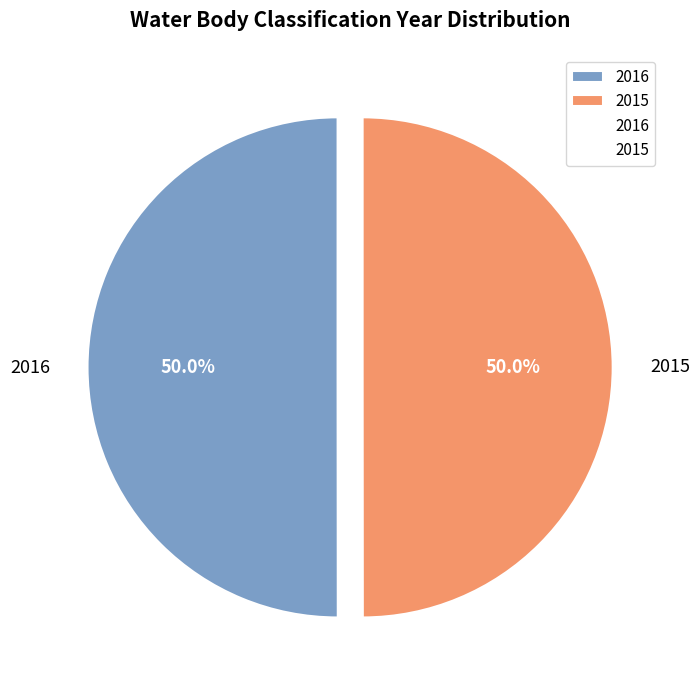

What percentage is the 2016 slice, to the nearest percent?

50%